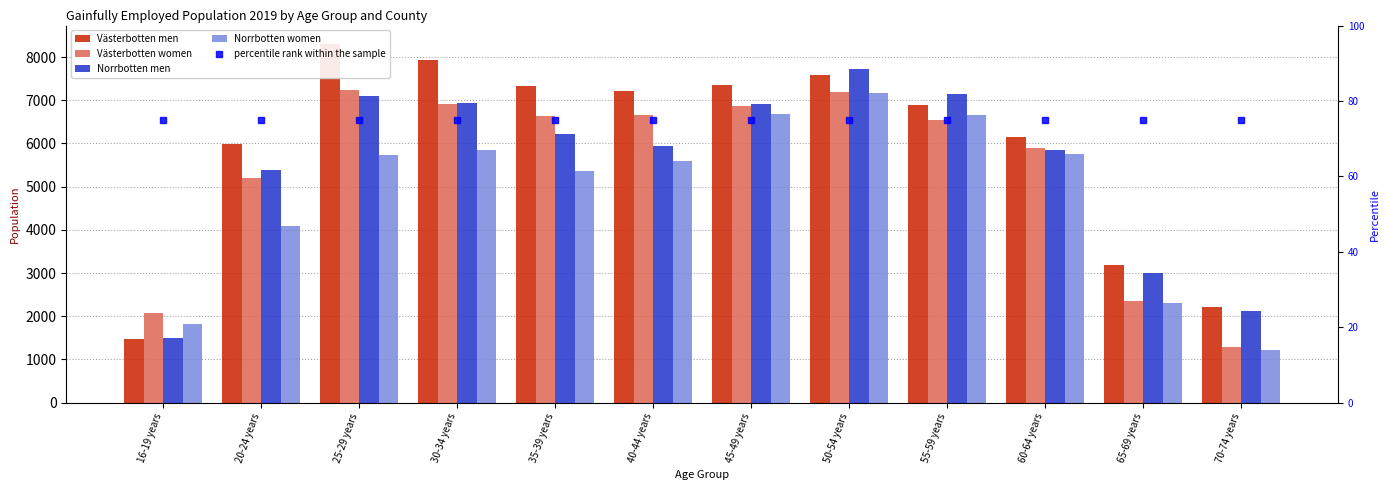

Between 16-19 years and 65-69 years, which series saw the biggest shift?

Västerbotten men